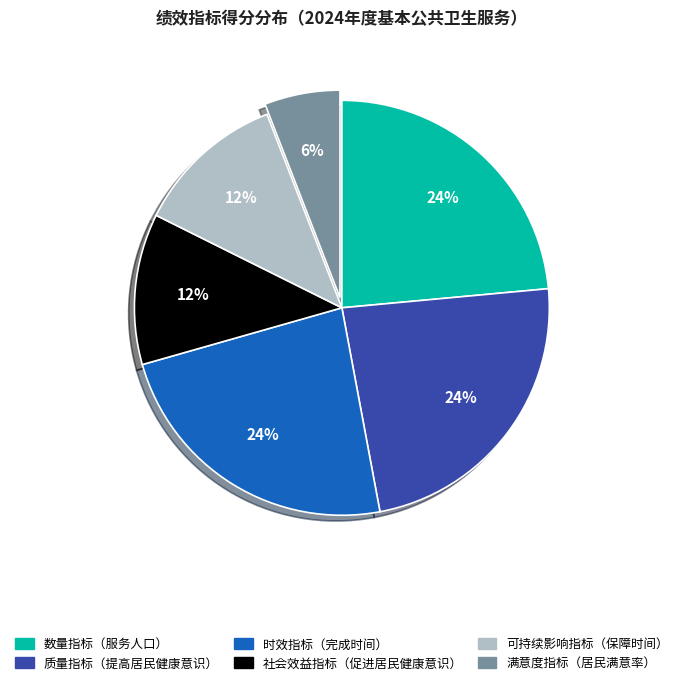

Which category has the smallest portion of the pie?

满意度指标（居民满意率）